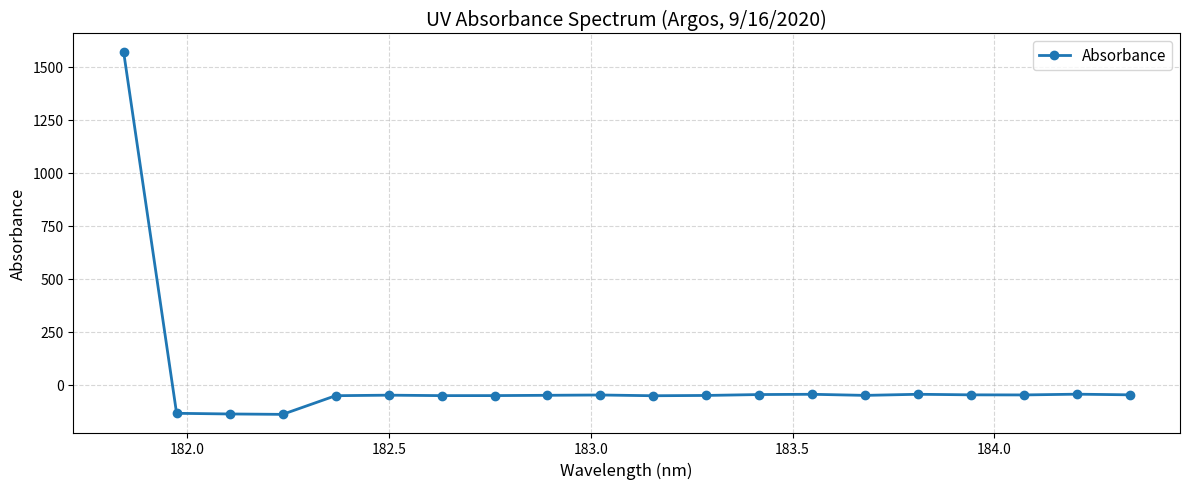

How many negative values are there?

19